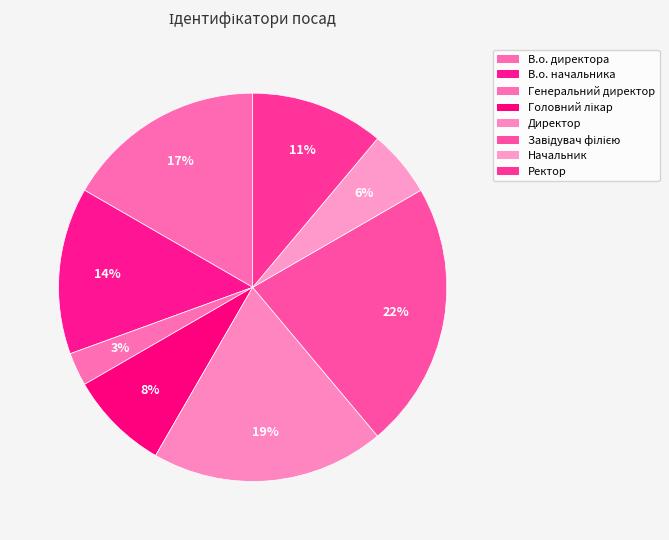

Count the number of slices in the pie.

8